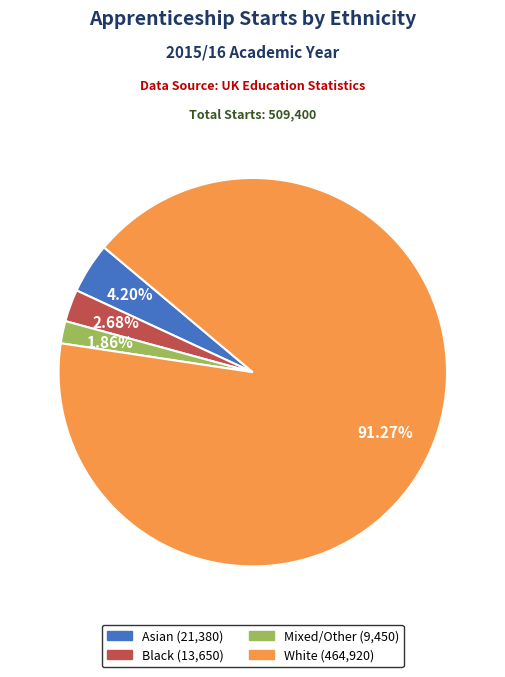

How many segments does this pie chart have?

4